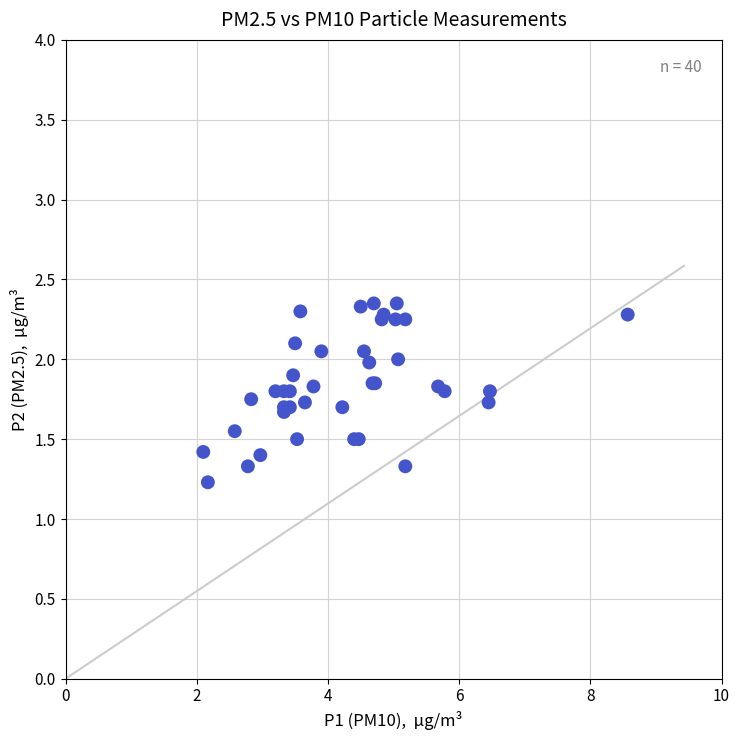

What Y value in the scatter plot is closest to 1?

1.2